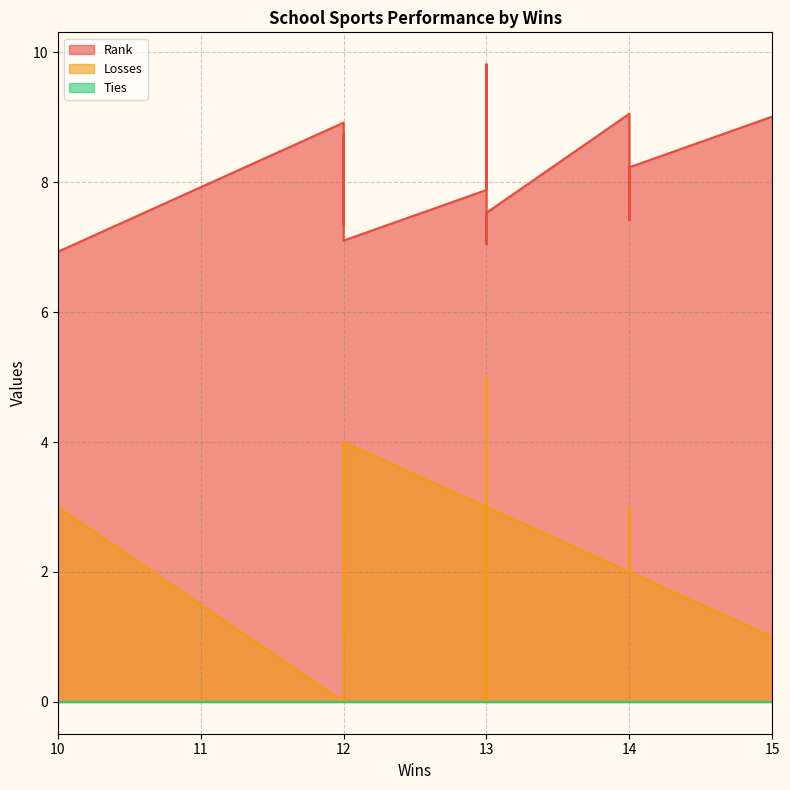

Which series has the largest total across all categories?

Rank